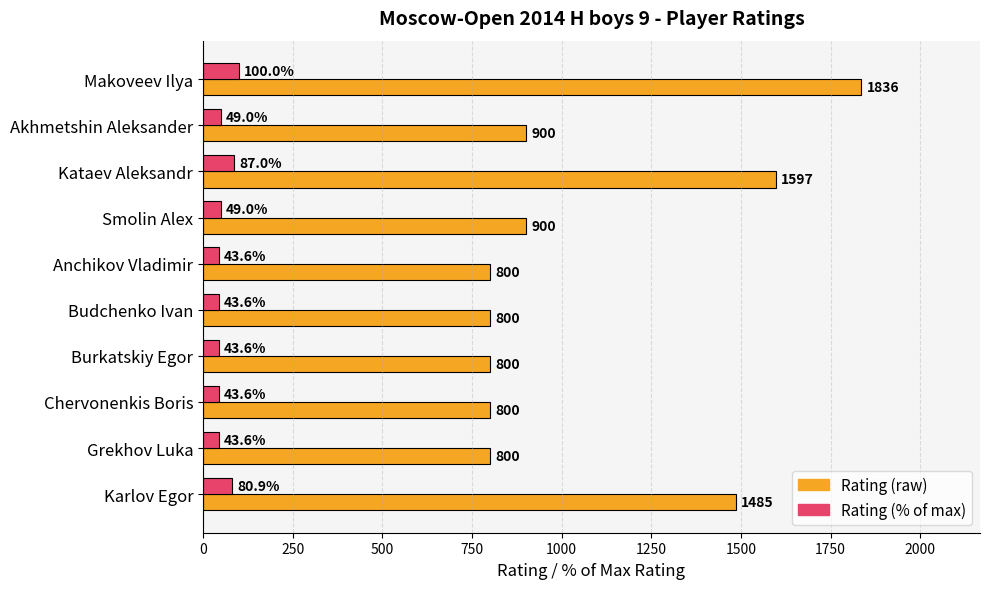

The Rating (raw) series shows 552.0 at Makoveev Ilya. True or false?

False